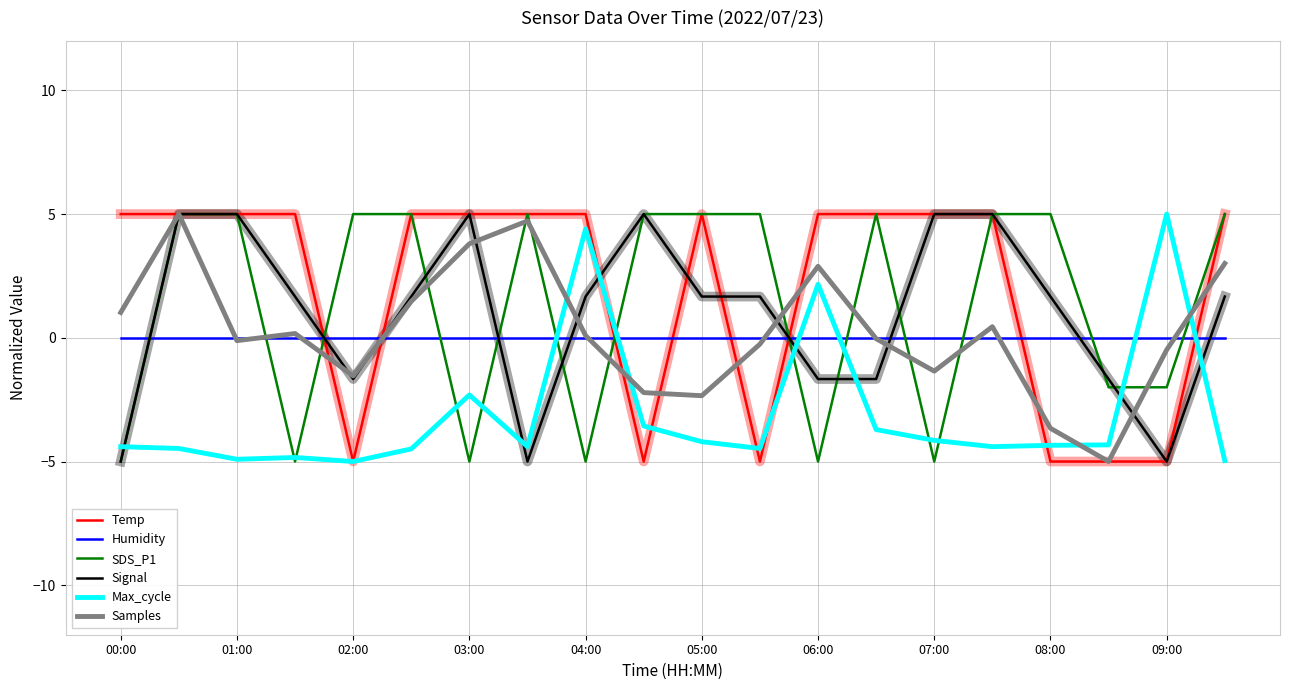

What is the greatest value displayed?

5.0